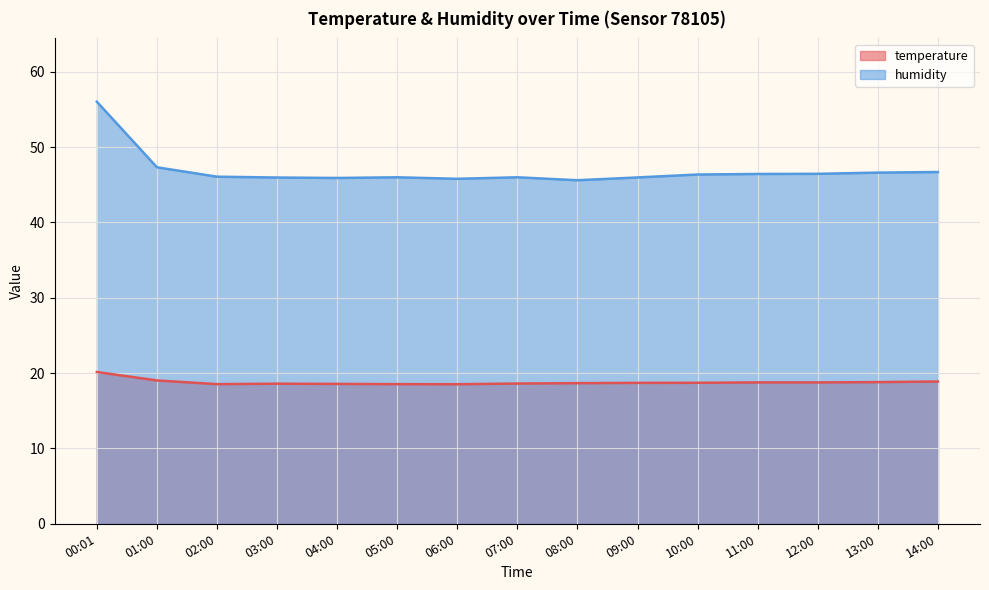

What are all the series names shown in the legend?

temperature, humidity